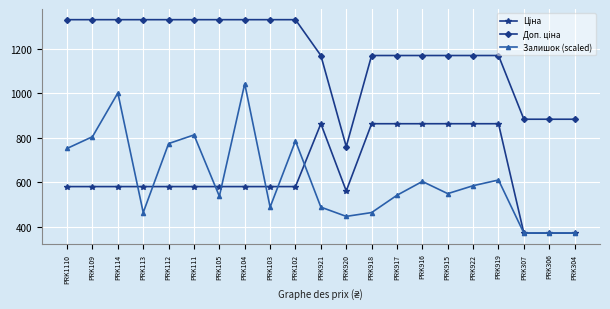

How many interior local valleys does the Залишок (scaled) series have?

6